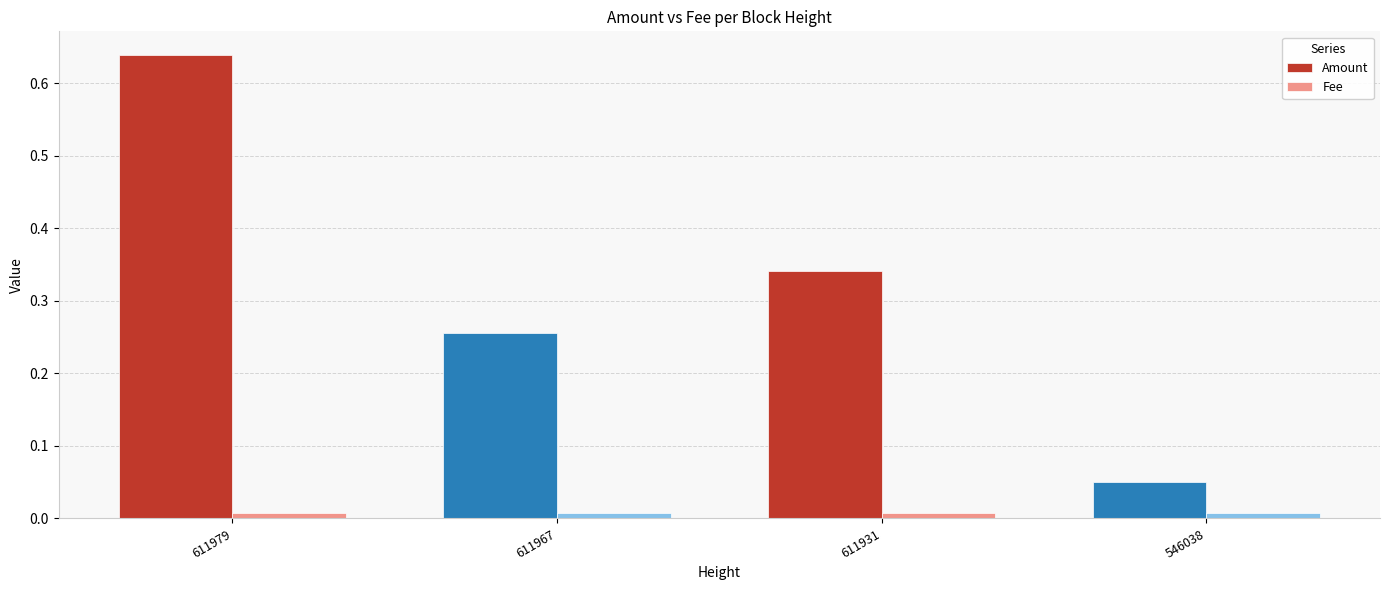

What is the sum of all Amount values?

1.3